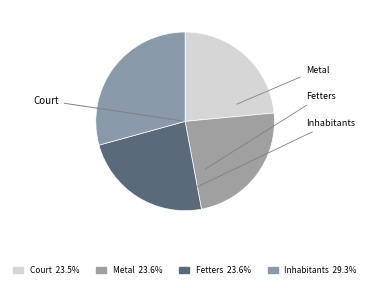

How many segments does this pie chart have?

4